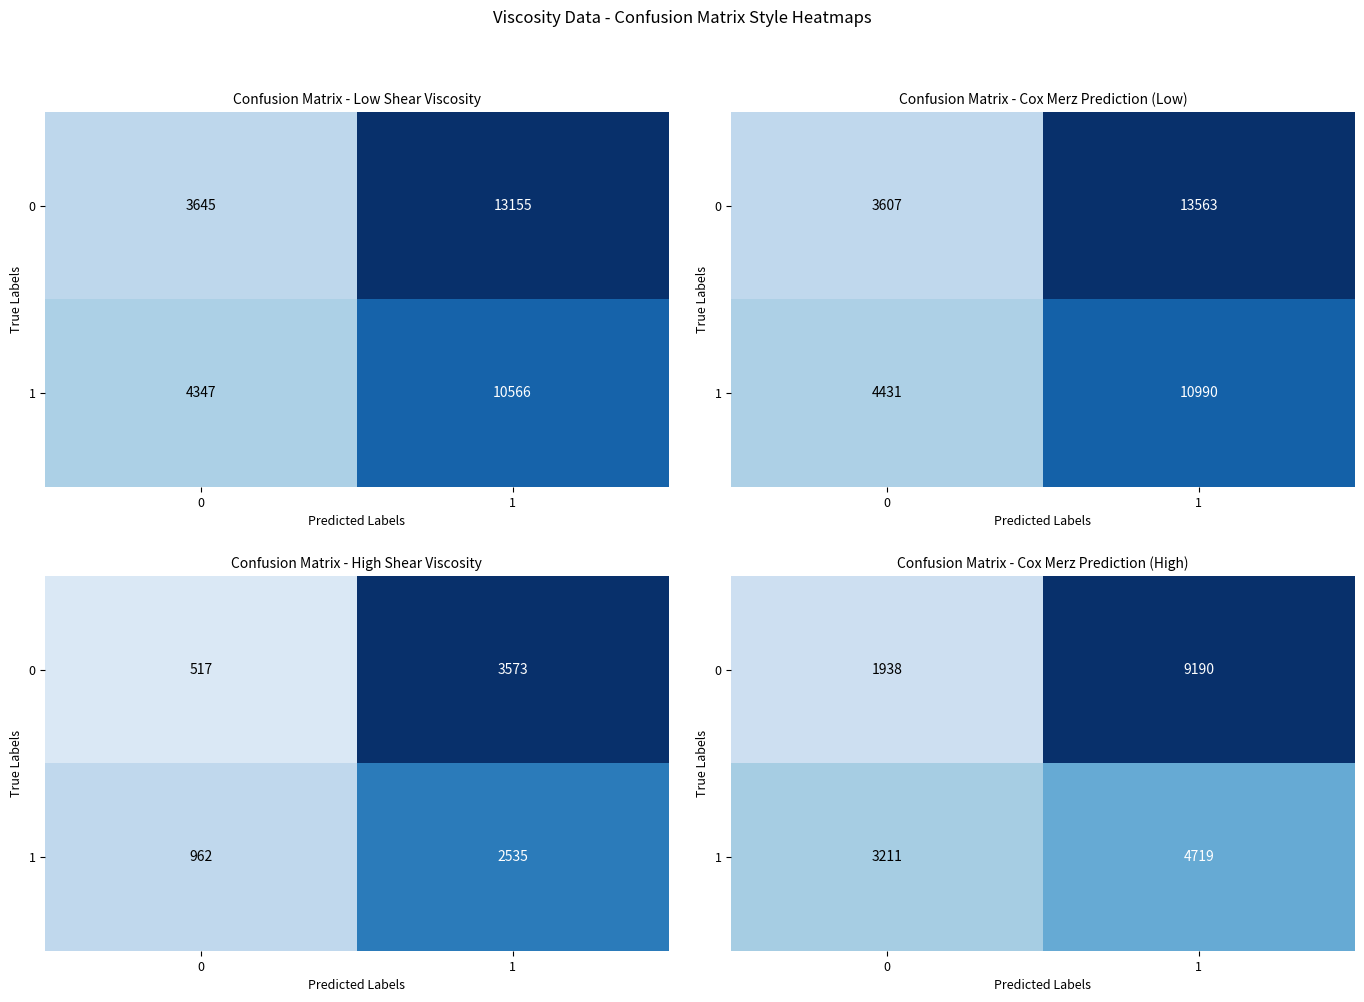

At how many categories does at least one series exceed 0?

2